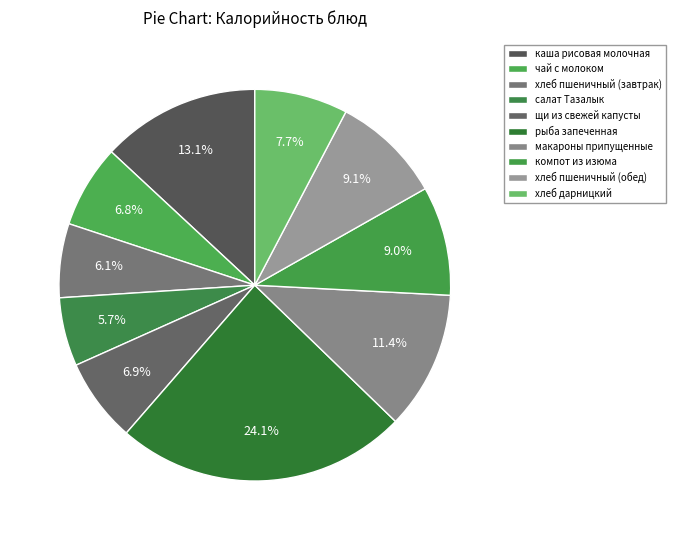

Rank the categories by value from lowest to highest.

салат Тазалык, хлеб пшеничный (завтрак), чай с молоком, щи из свежей капусты, хлеб дарницкий, компот из изюма, хлеб пшеничный (обед), макароны припущенные, каша рисовая молочная, рыба запеченная